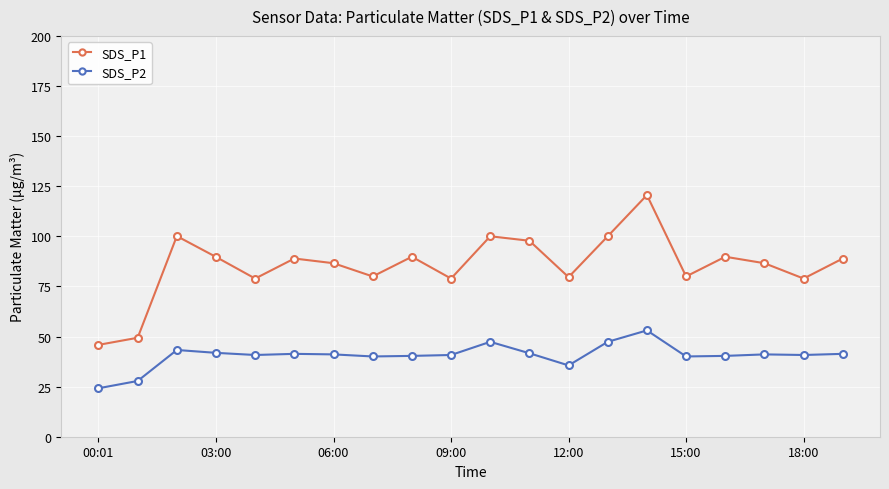

Which series has the largest total across all categories?

SDS_P1